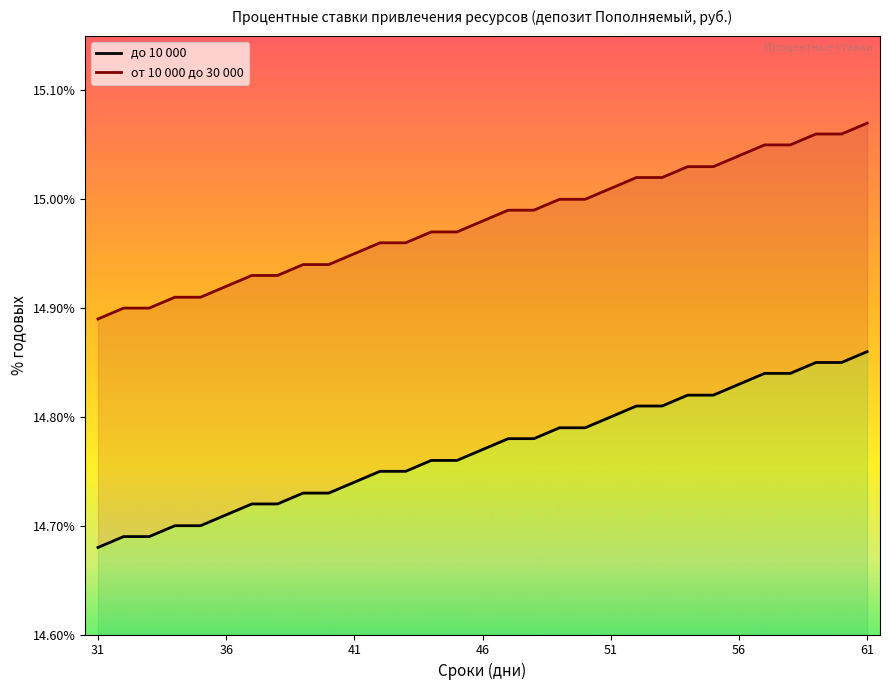

Does the chart display data point markers on the line(s)?

No